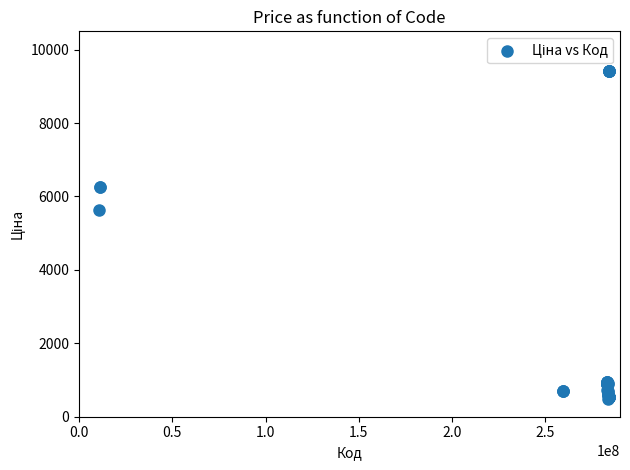

What Y value in the scatter plot is closest to 4954?

5636.0